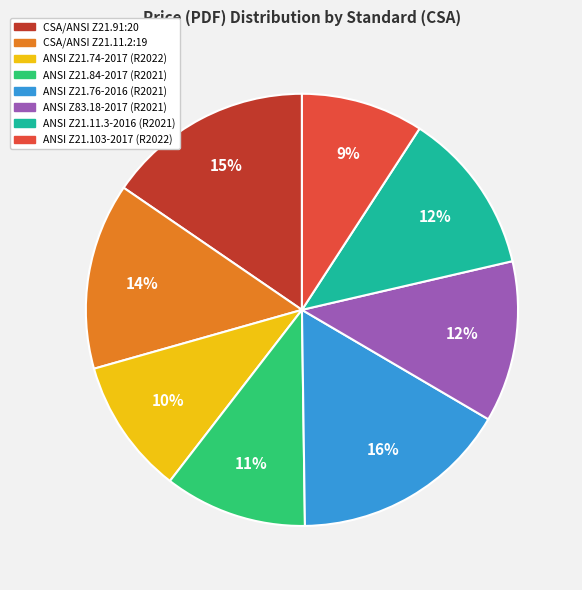

Does ANSI Z83.18-2017 (R2021) account for over 50% of the chart?

No